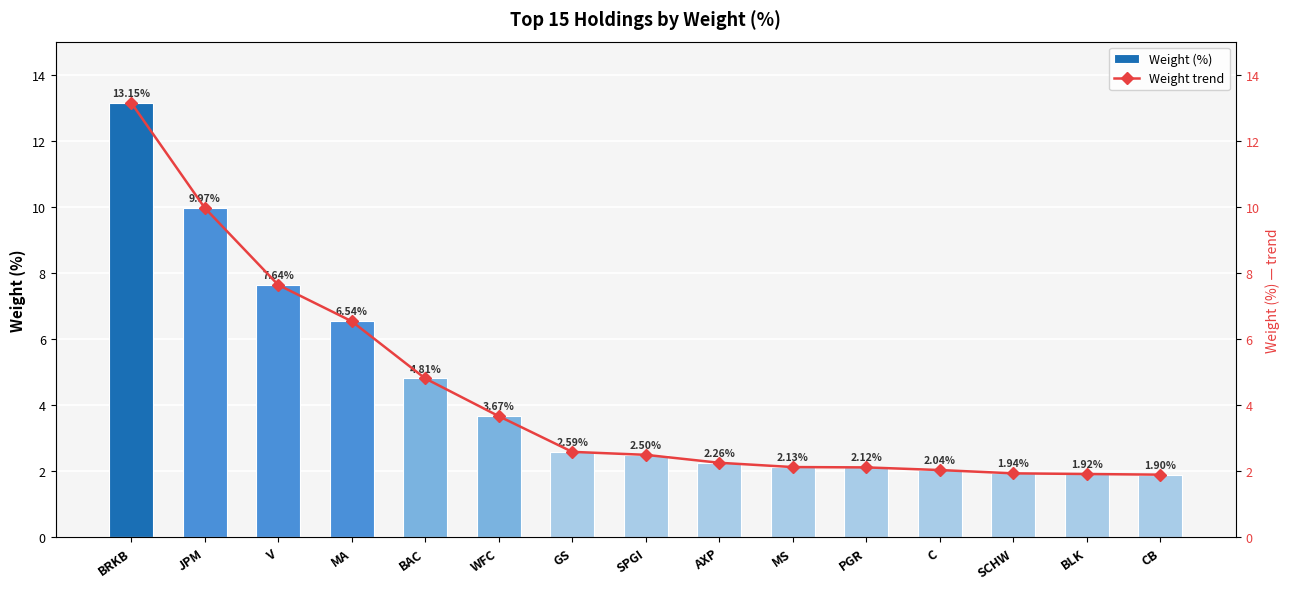

Rank the series at WFC from lowest to highest value.

Weight (%), Weight trend